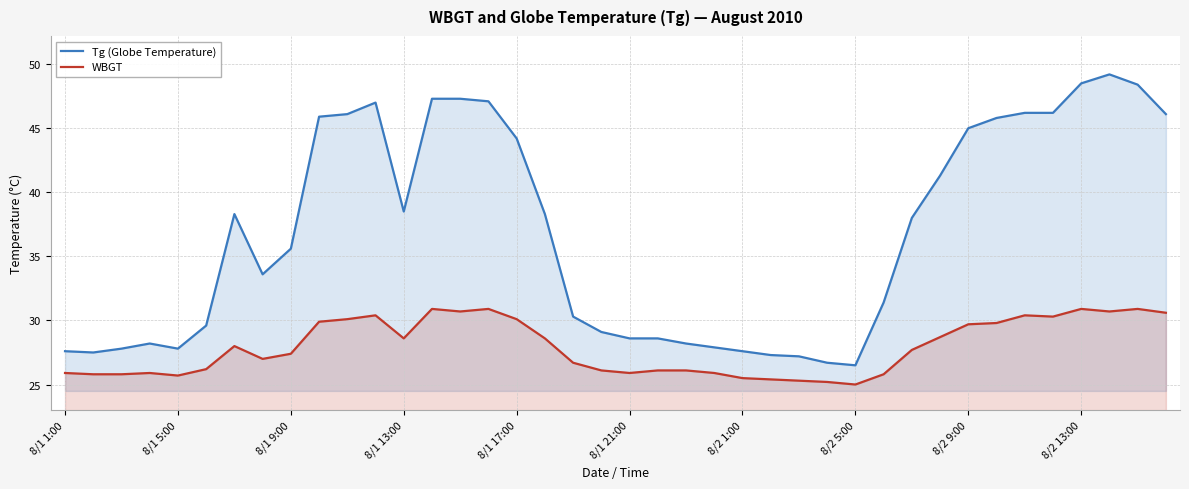

How many values in the WBGT series exceed 27?

21